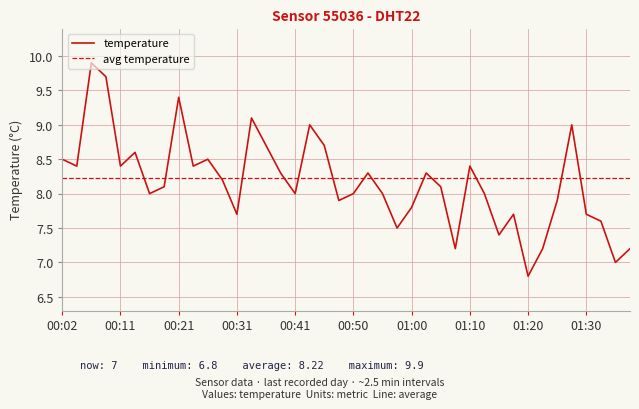

Approximately how many times larger is the value at 00:26 compared to 00:09?

0.9